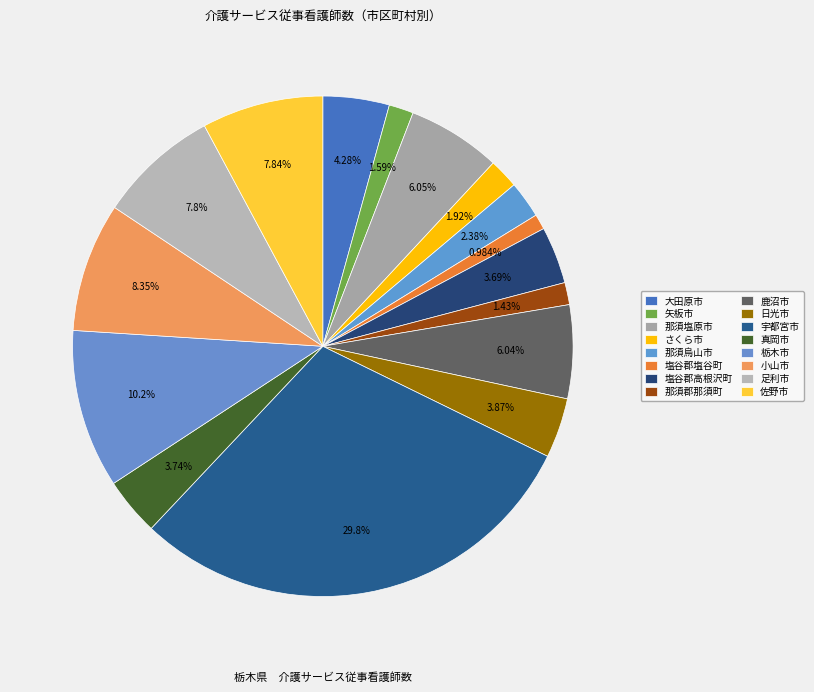

Count the number of slices in the pie.

16